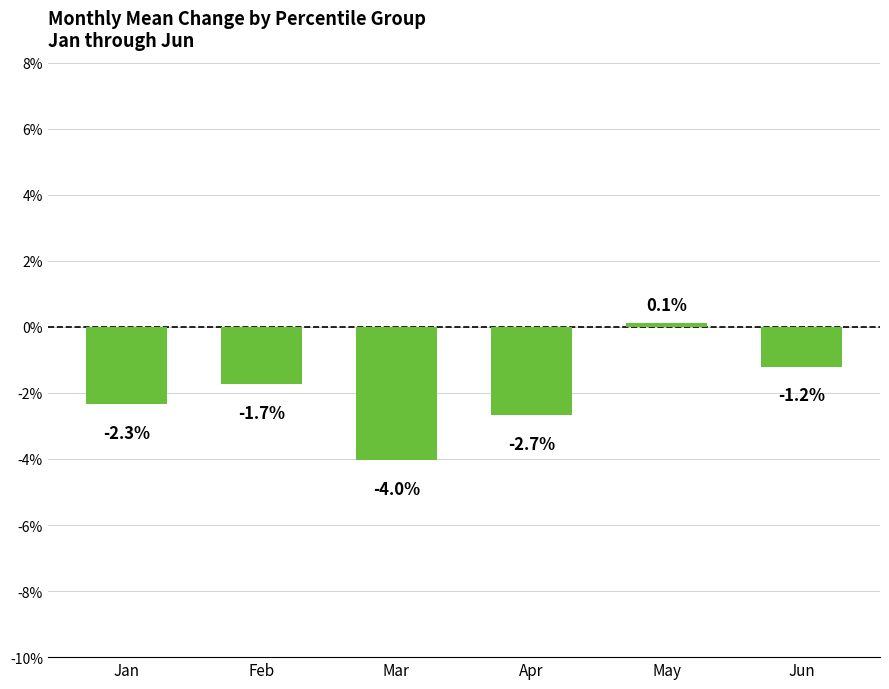

How many positive values are there?

1